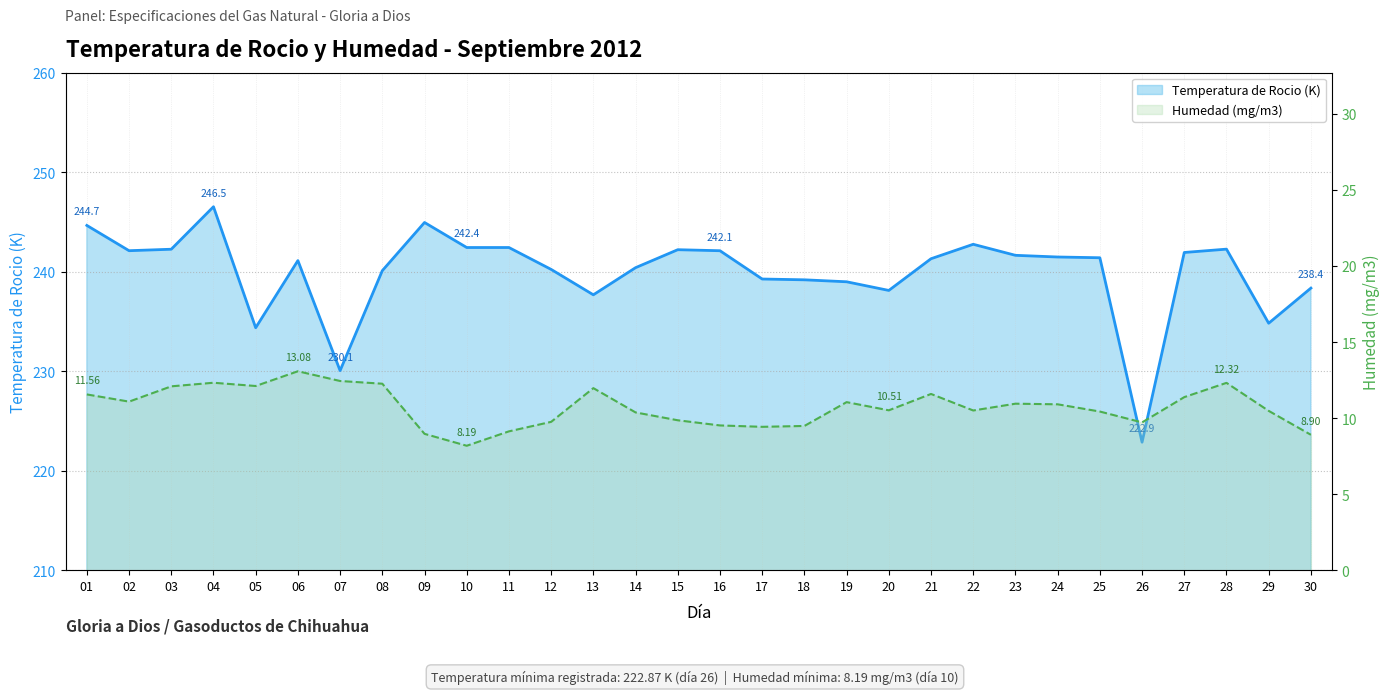

What is the greatest value displayed?

246.5